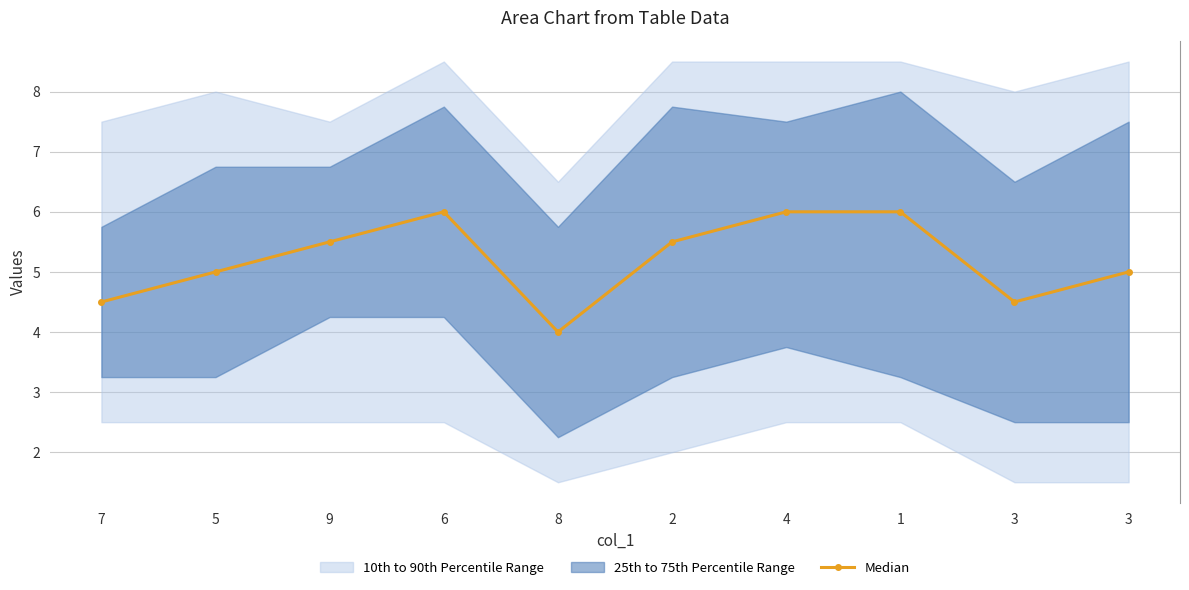

List the labels in order of value, smallest first.

8, 7, 3, 5, 3, 9, 2, 6, 4, 1